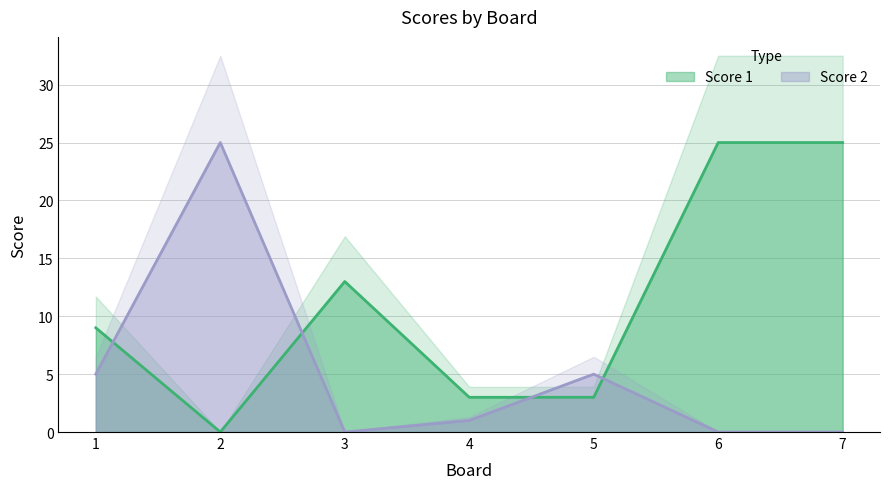

List the labels in order of Score 2 value, largest first.

2, 1, 5, 4, 3, 6, 7